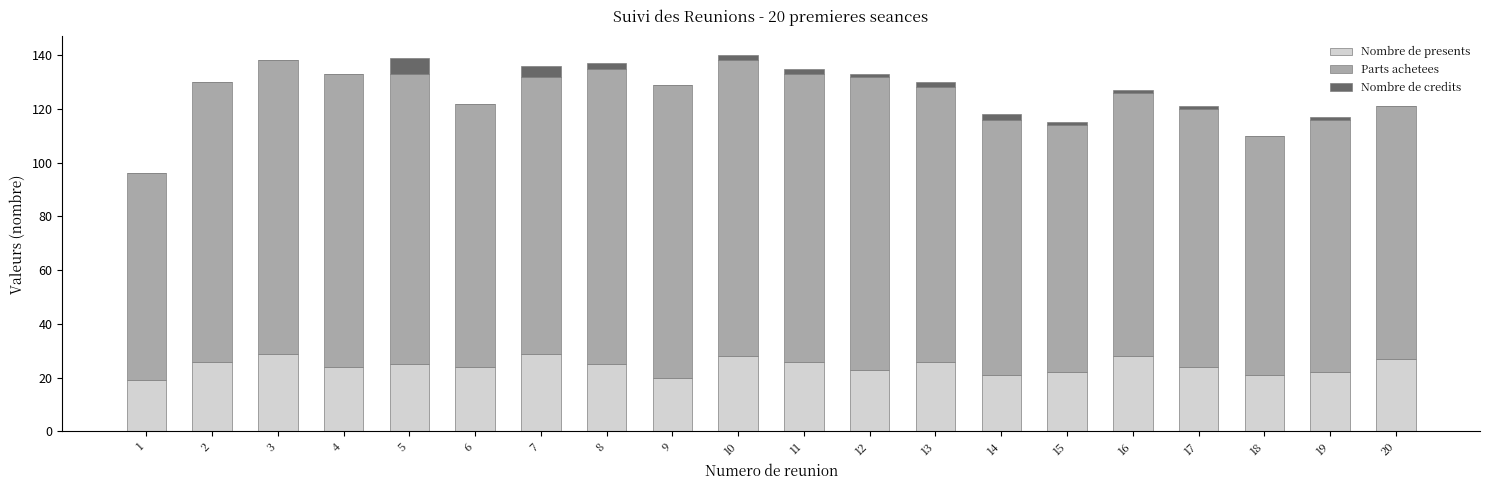

Is it true that Nombre de presents equals 13 at 12?

False